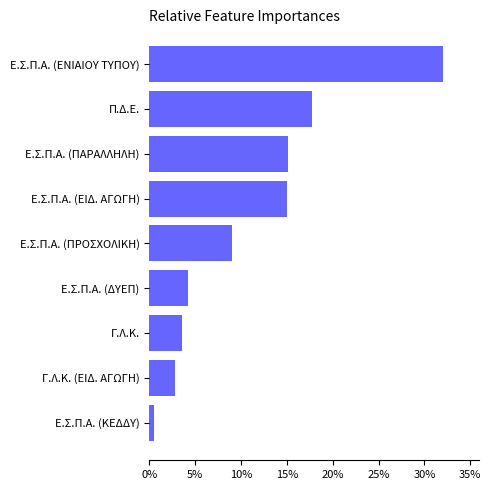

What is the change in value from Ε.Σ.Π.Α. (ΔΥΕΠ) to Ε.Σ.Π.Α. (ΠΡΟΣΧΟΛΙΚΗ)?

+4.9